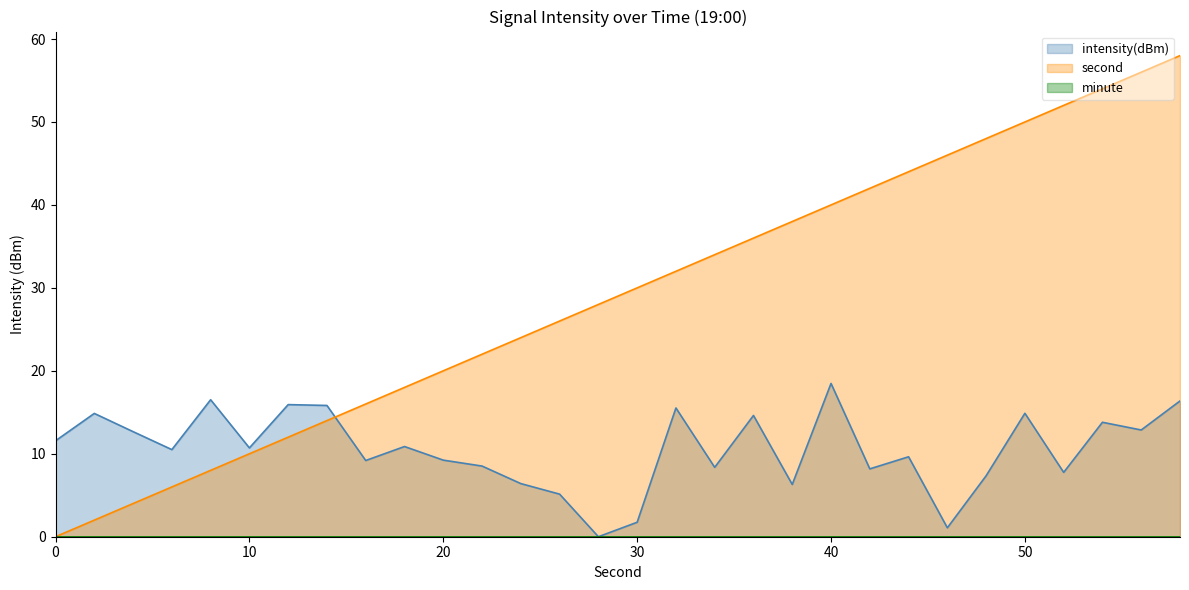

Where is second nearest to the value 29?

28